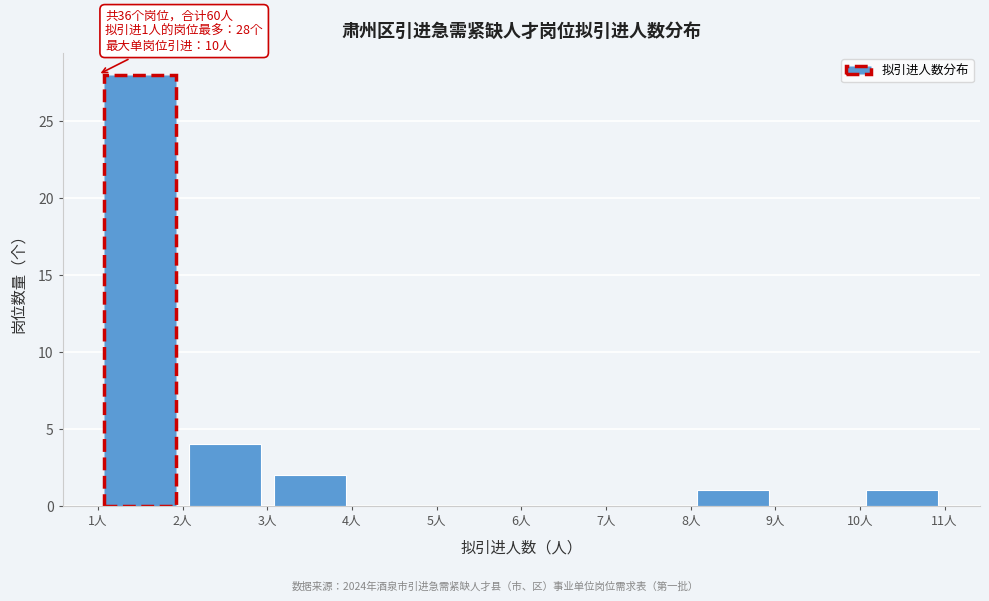

Over which range of the x-axis is the bar tallest?

1 to 2